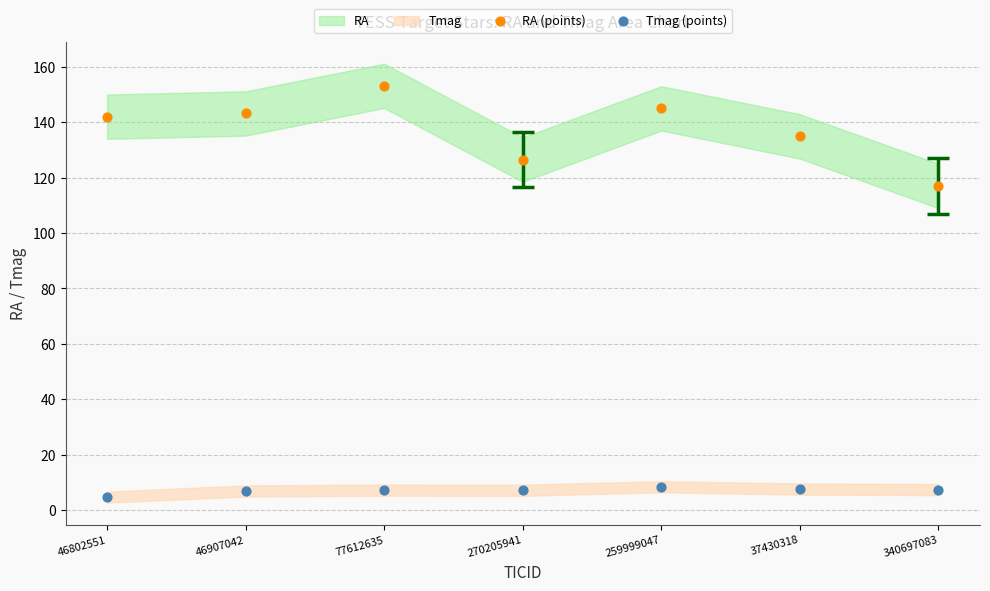

Which series has the widest spread of Y values?

RA (points)